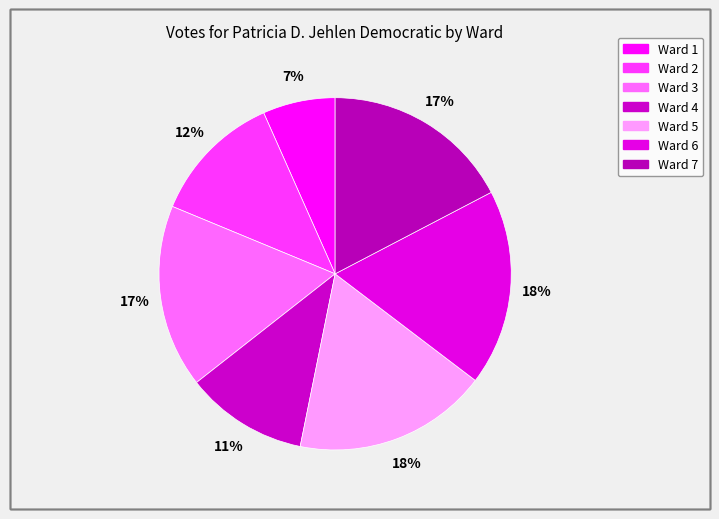

How many slices are in this pie chart?

7